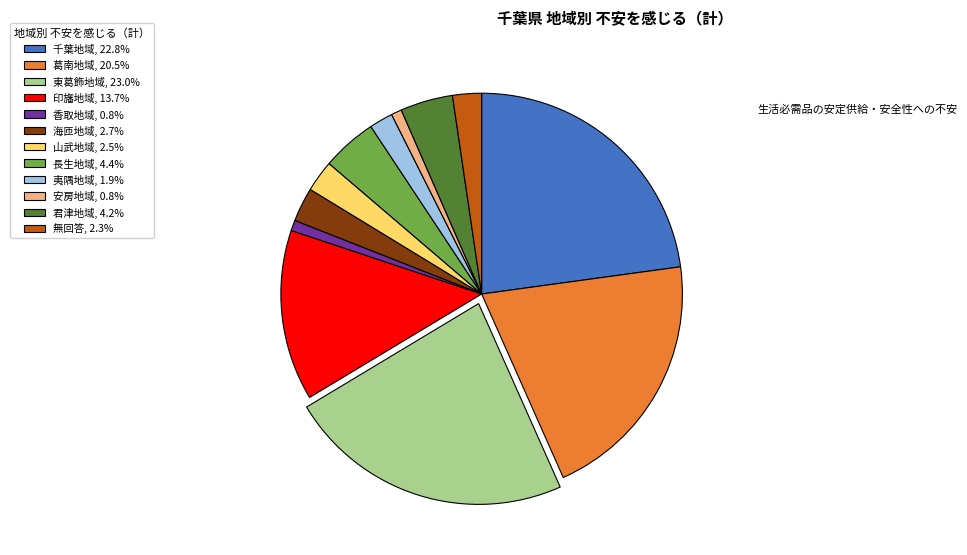

Do 夷隅地域 and 千葉地域 together represent more than half of the pie?

No